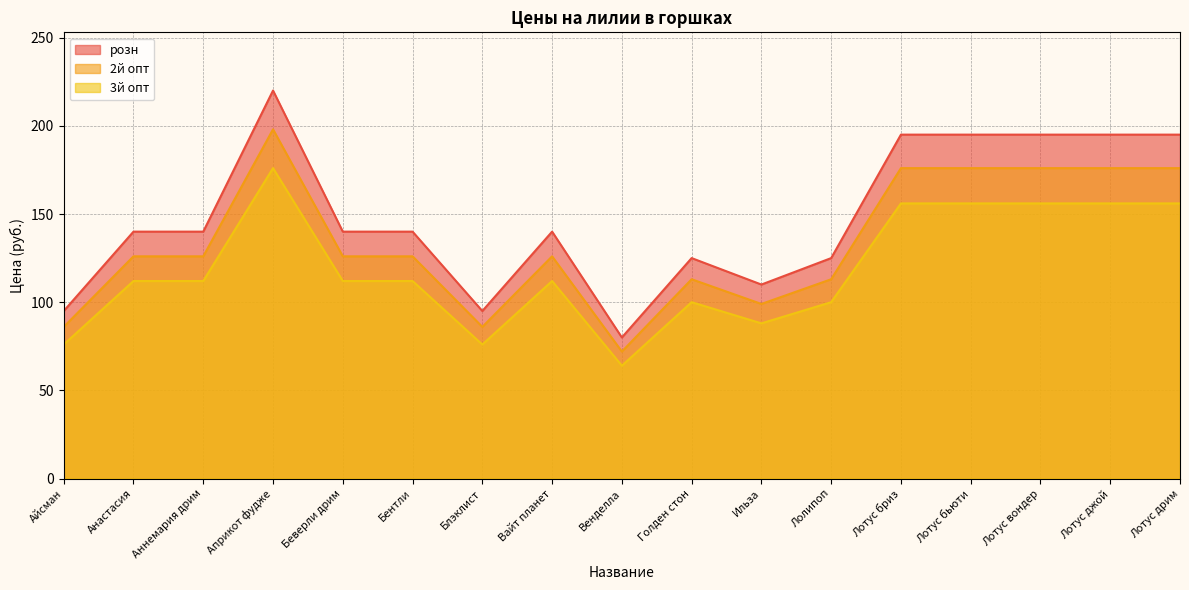

List the labels in order of 3й опт value, smallest first.

Венделла, Айсман, Блэклист, Ильза, Голден стон, Лолипоп, Анастасия, Аннемария дрим, Беверли дрим, Бентли, Вайт планет, Лотус бриз, Лотус бьюти, Лотус вондер, Лотус джой, Лотус дрим, Априкот фудже